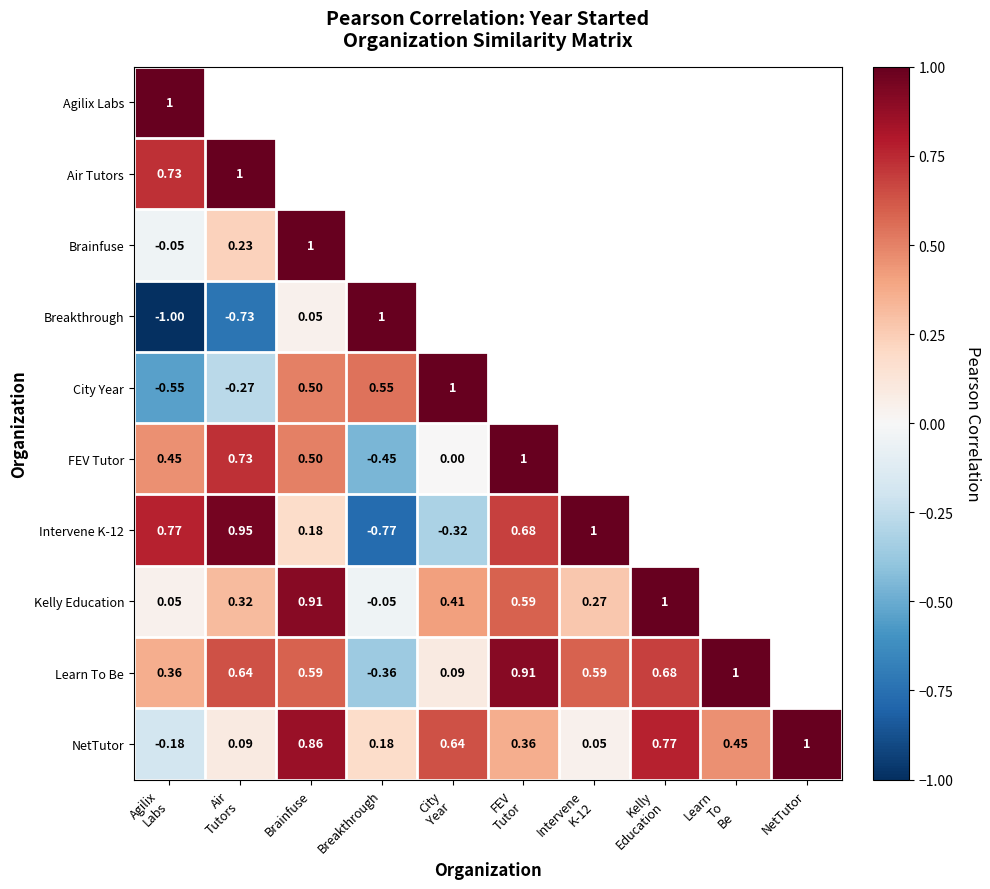

Which category has the highest value in the NetTutor series?

NetTutor